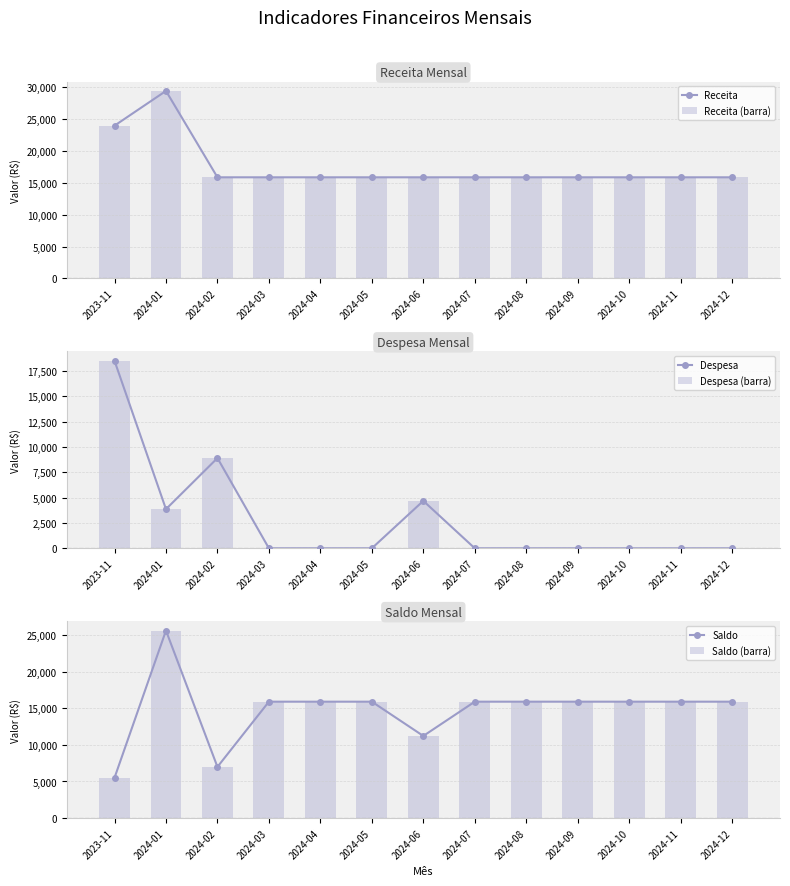

What is the difference between the second highest and minimum values in the Receita (barra) series?

8110.0